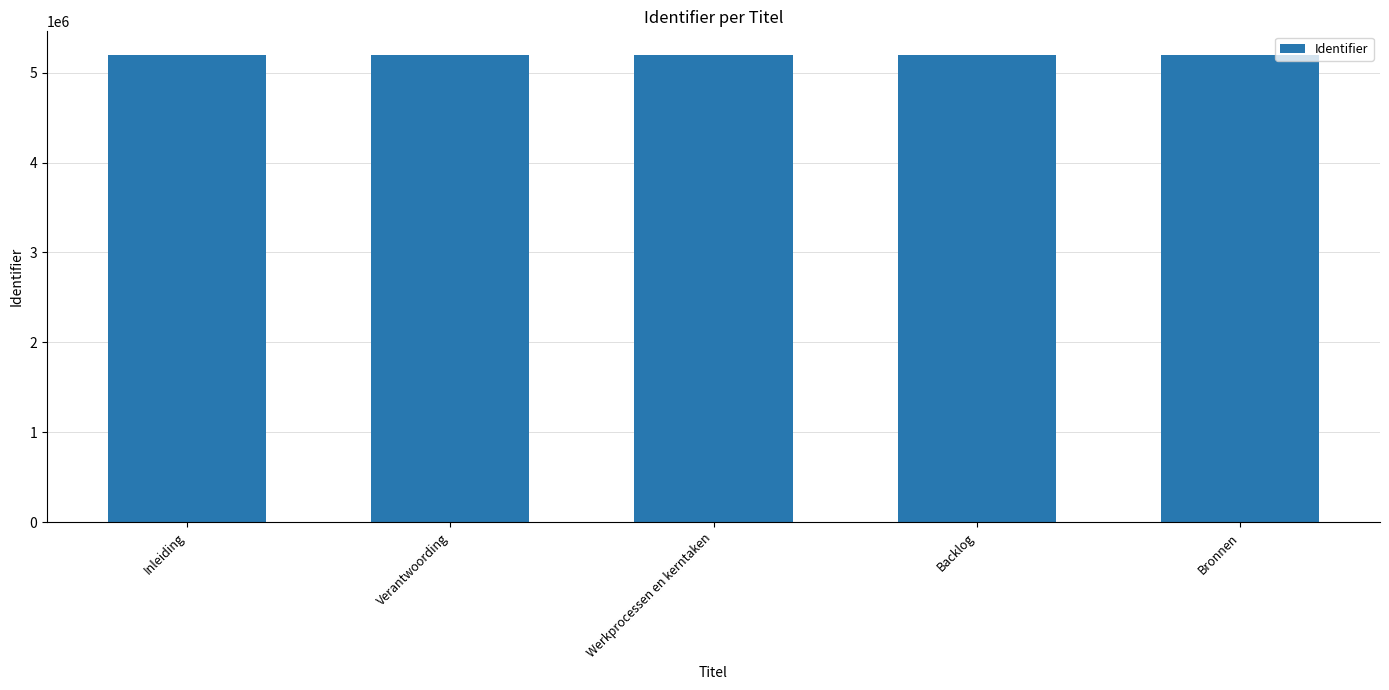

What is the smallest value displayed?

5199001